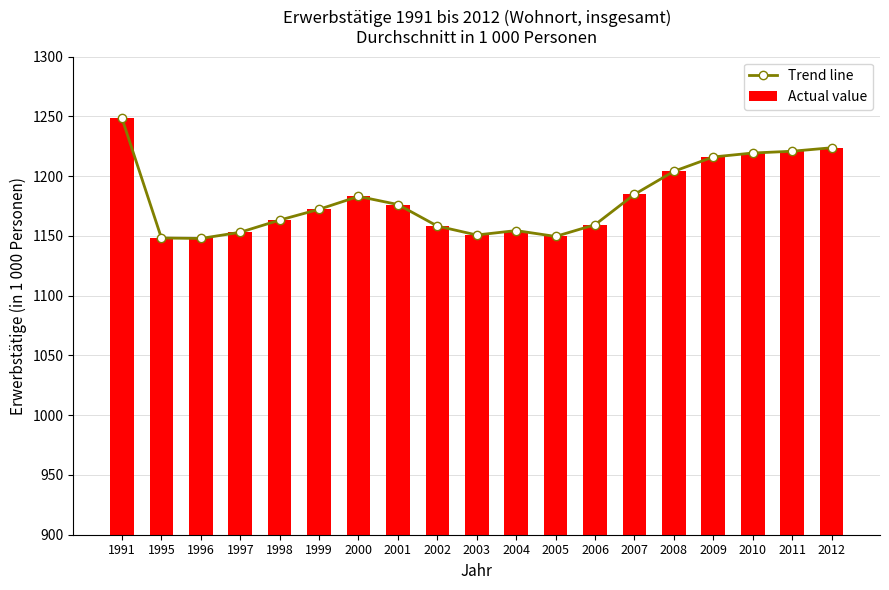

Read the Trend line value at 2005.

1149.6